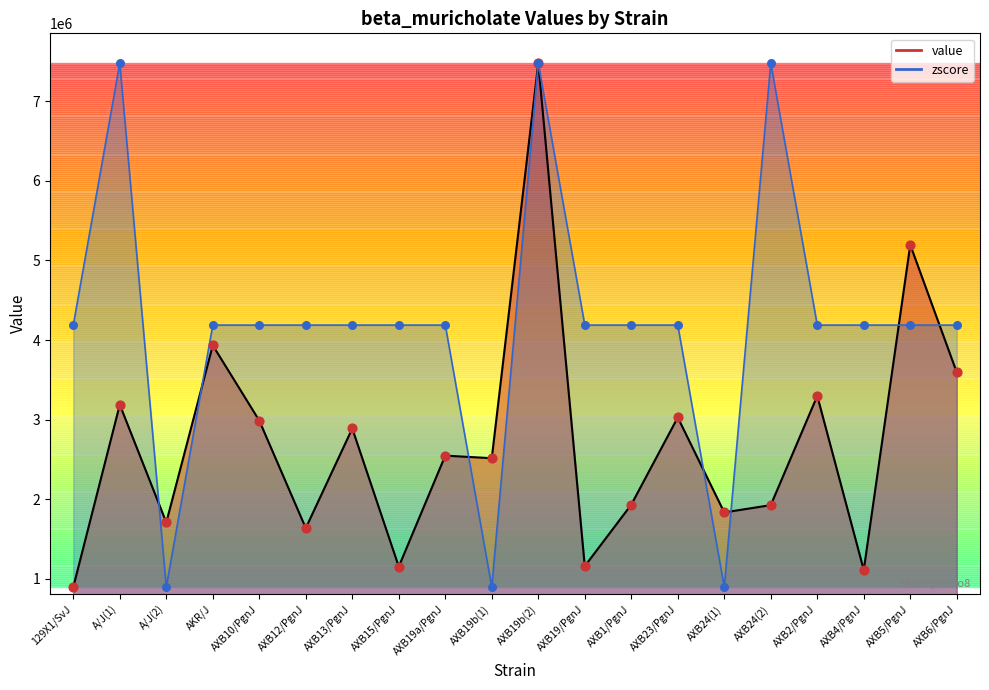

Which series has the largest Y range (max minus min)?

value